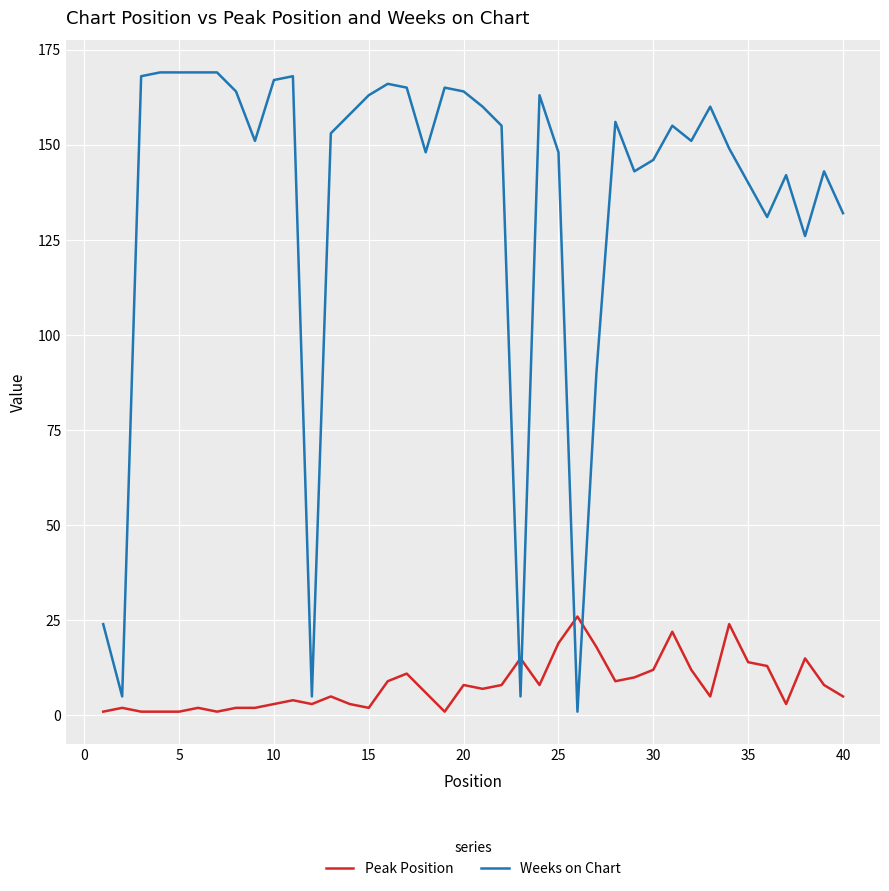

How many lines are shown in the chart?

2